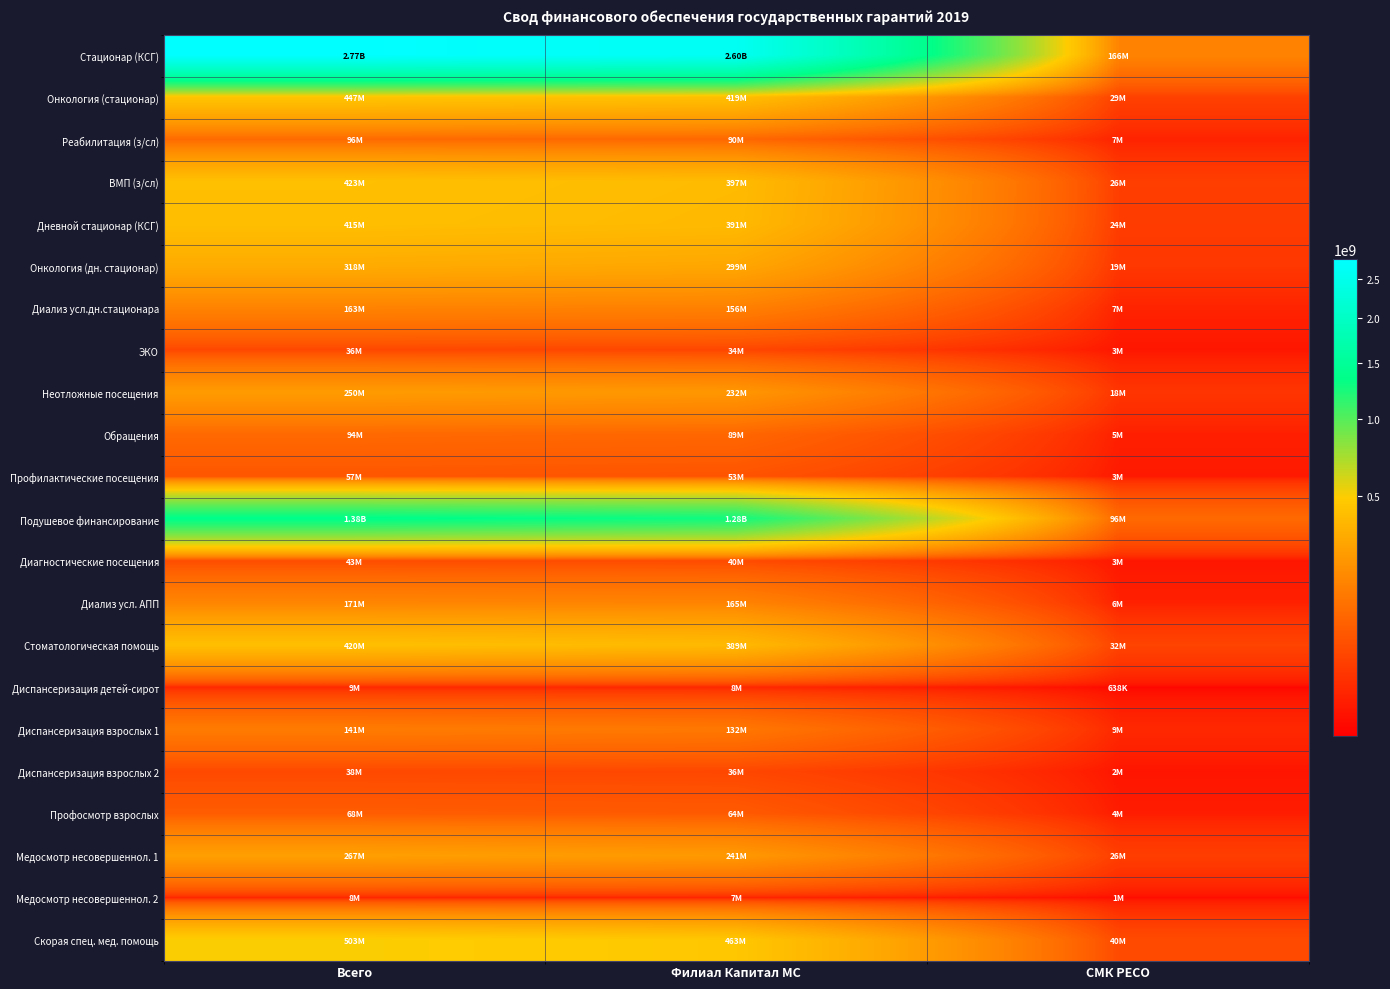

Which series has the largest total across all categories?

Стационар (КСГ)